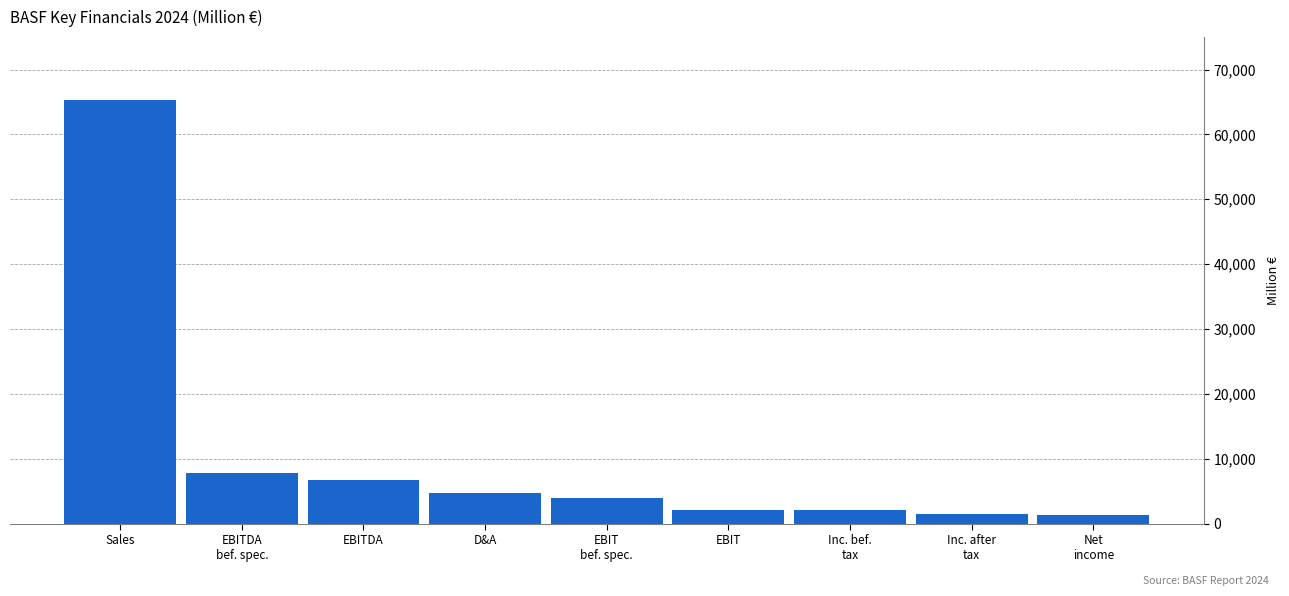

What is the greatest value displayed?

65260